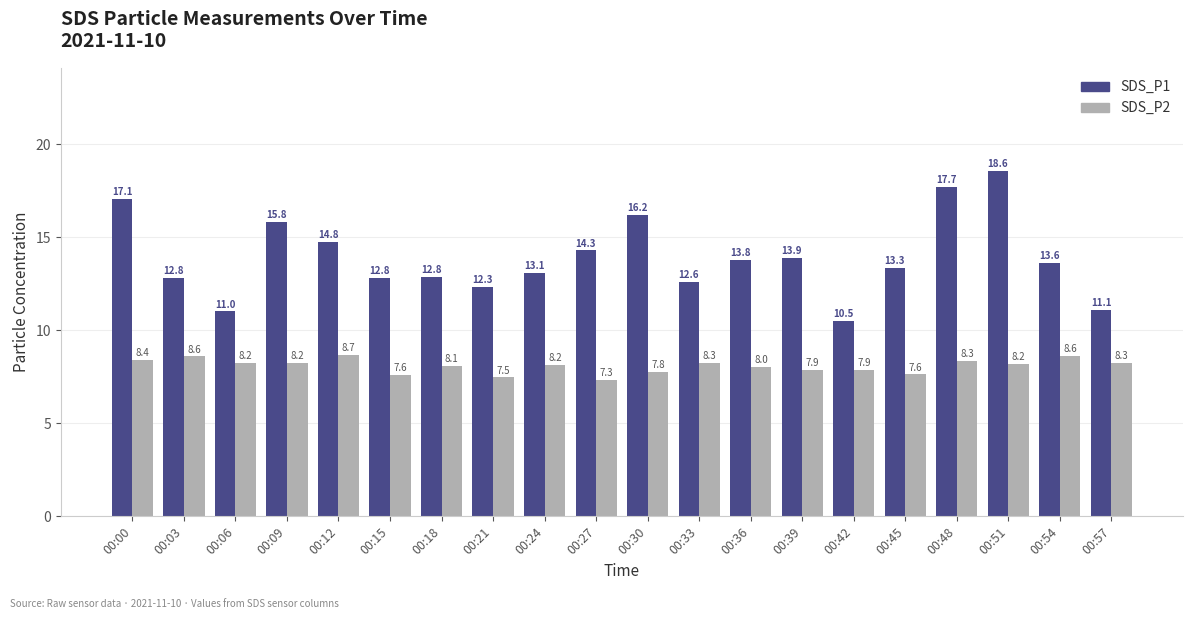

Rank the series by their maximum value, from highest to lowest.

SDS_P1, SDS_P2